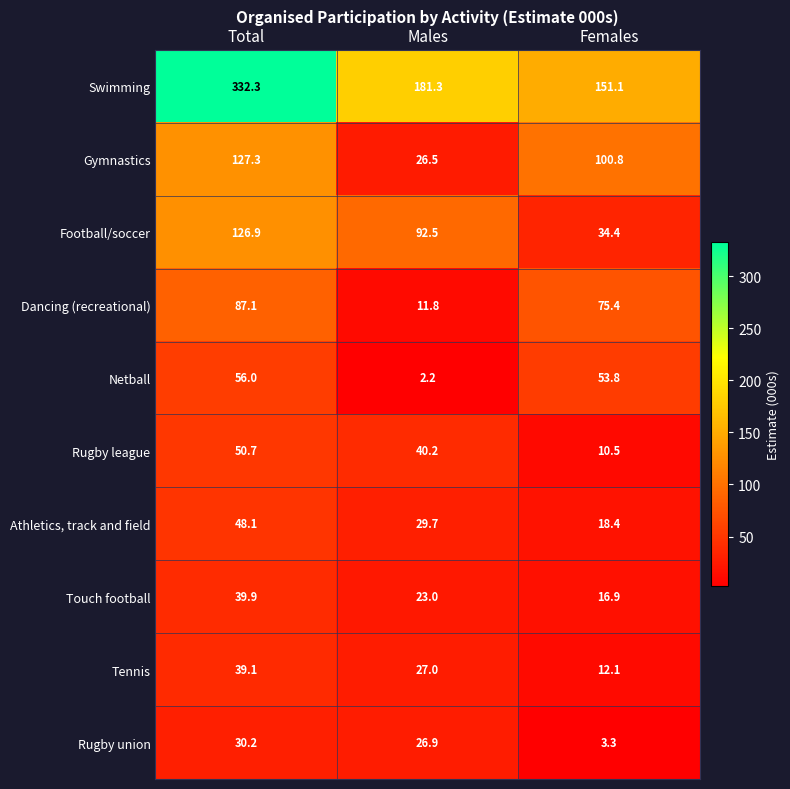

The Rugby league series shows 40.2 at Males. True or false?

True